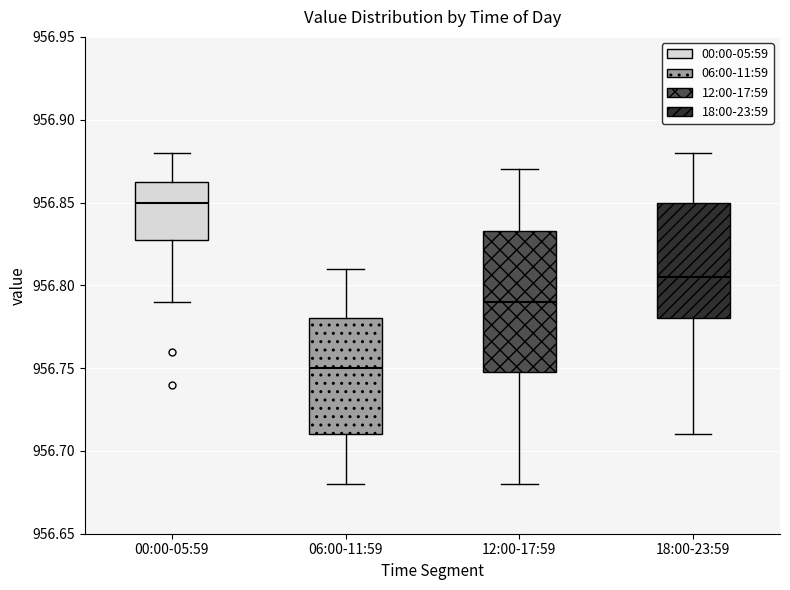

Comparing the boxes themselves (not the whiskers), which one is the tallest?

12:00-17:59